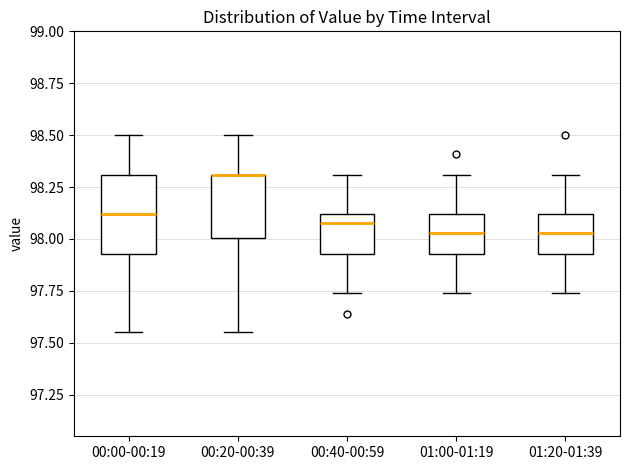

Where does the lower whisker of the box for 01:20-01:39 end on the y-axis? The values are not printed on the chart, so give them approximately, as read against the axis.

97.75